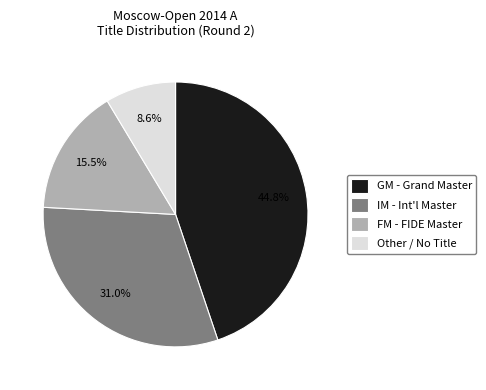

Which category has the smallest portion of the pie?

Other